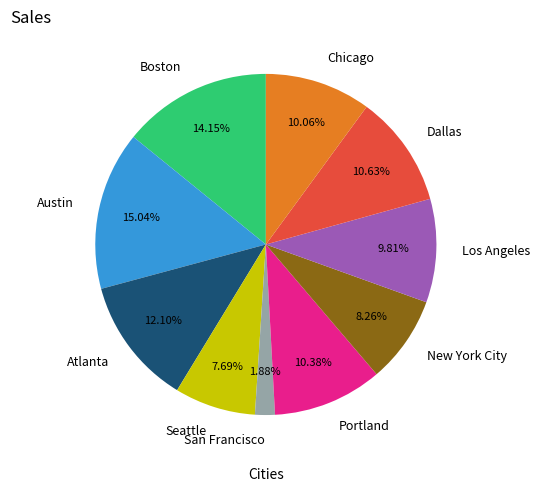

Approximately how many times larger is the value at Chicago compared to Austin?

0.7